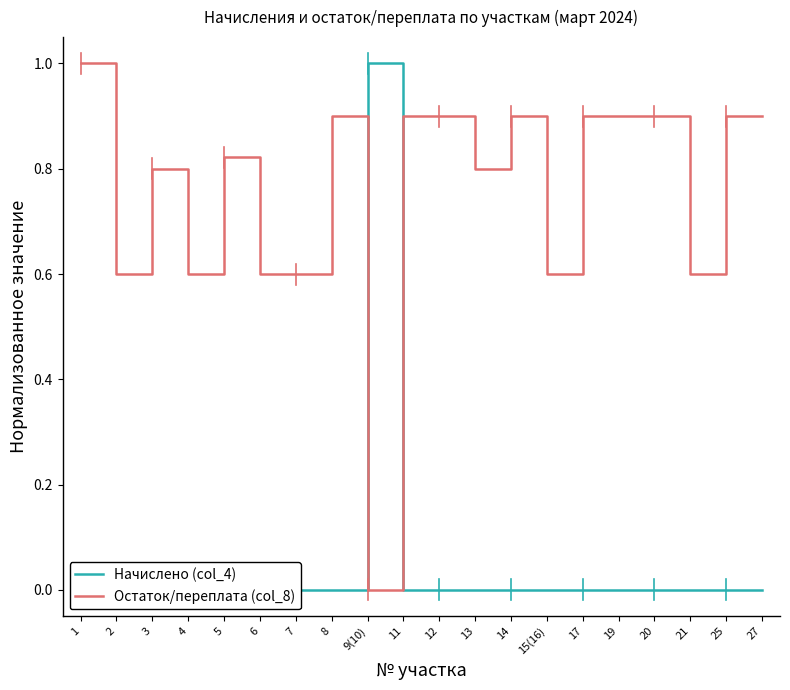

After their last crossing, which series has the higher values: Остаток/переплата (col_8) or Начислено (col_4)?

Остаток/переплата (col_8)